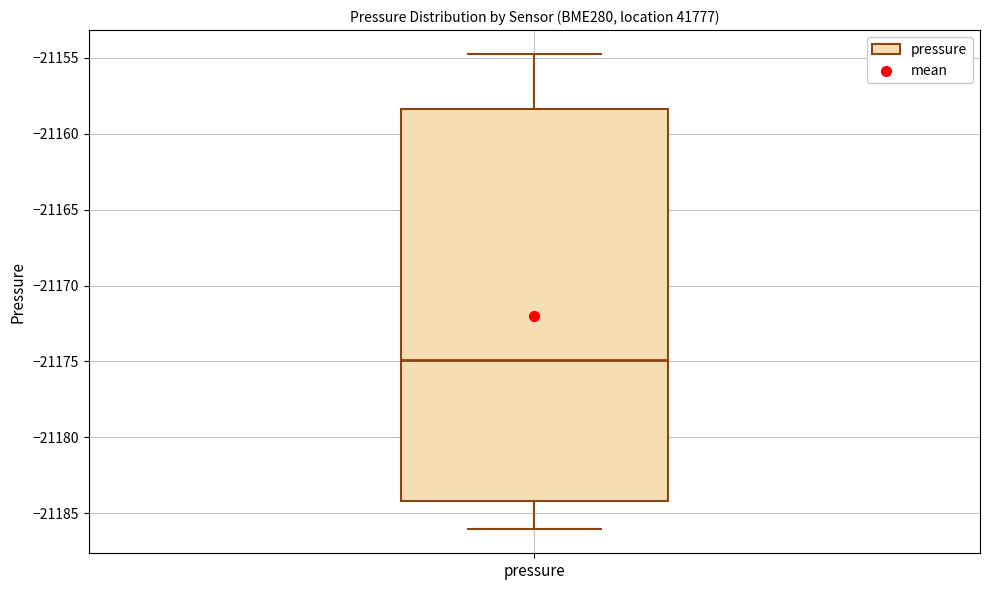

Read this box plot against the y-axis: the position of the median line, the range covered by the box, and the ends of both whiskers. The values are not printed on the chart, so give them approximately, as read against the axis.

median -21175.0, box -21184.0 to -21158.5, whiskers -21186.0 to -21154.5